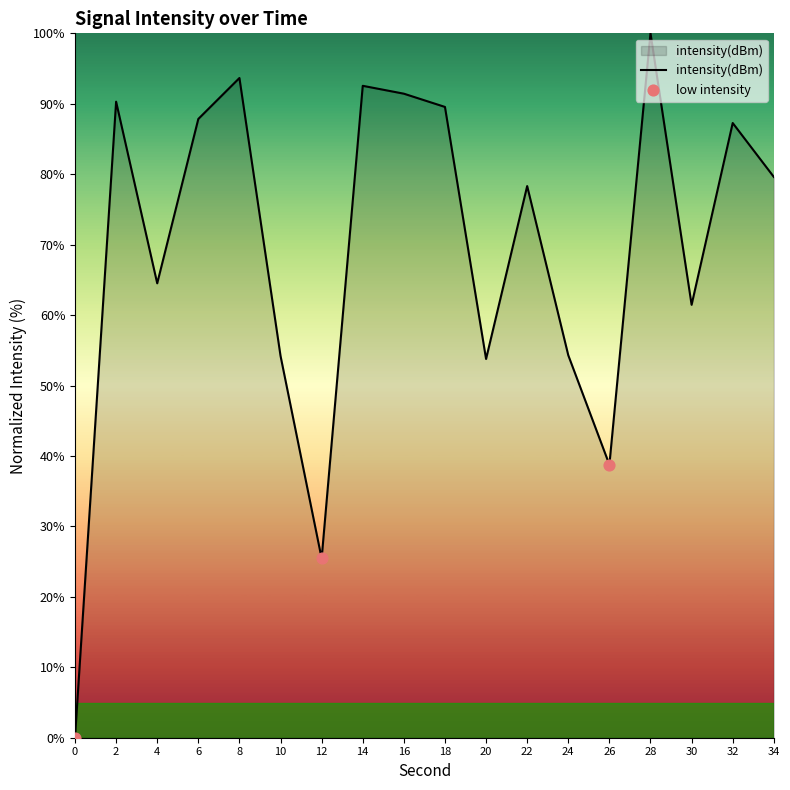

What is the change in value from 0 to 16?

+91.4